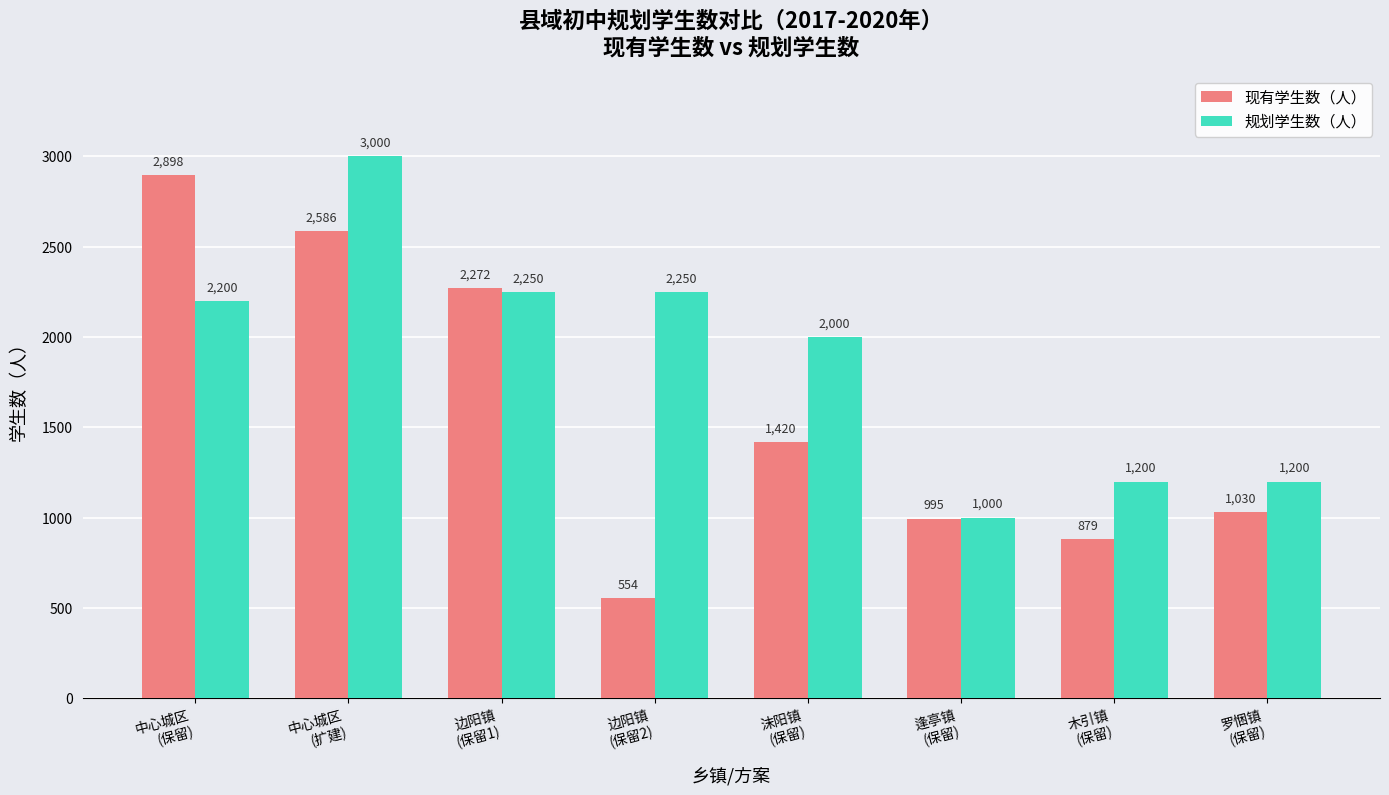

The 规划学生数（人） series shows 551 at 逢亭镇
(保留). True or false?

False